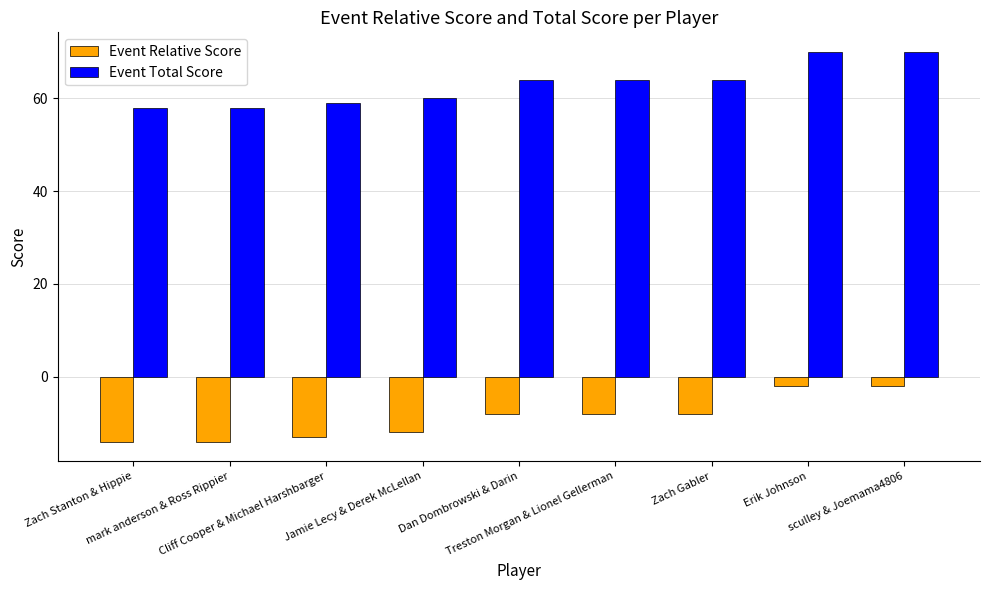

What value does the Event Total Score series have at mark anderson & Ross Rippier?

58